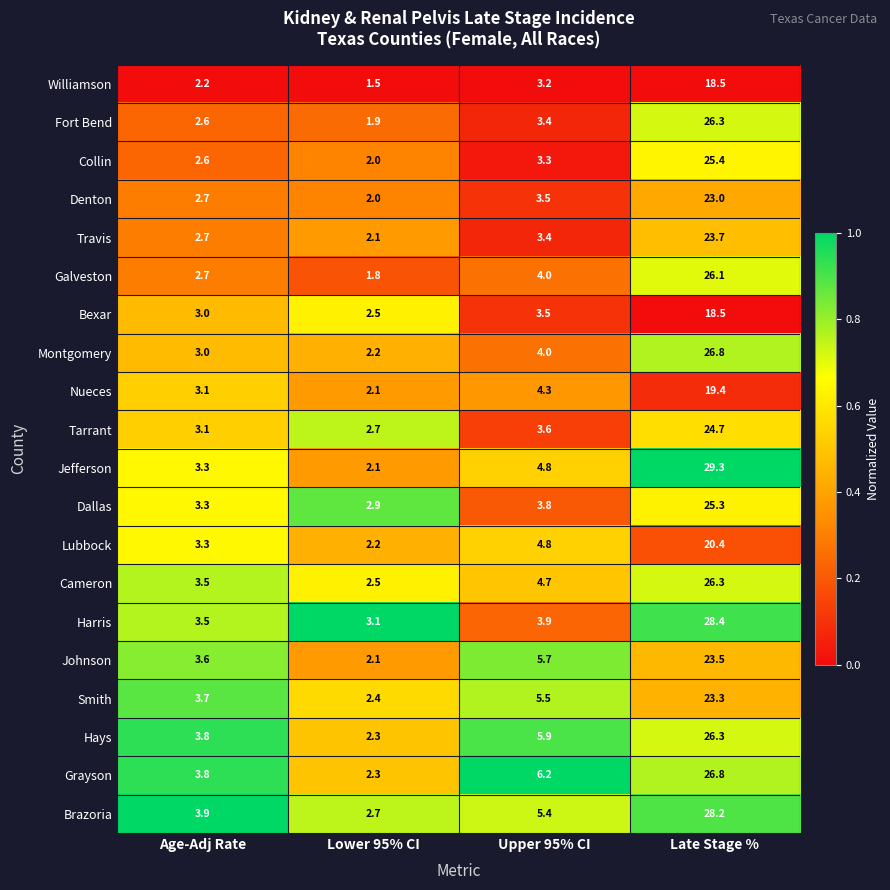

True or false: Denton has a value of 23.0 at Late Stage %.

True